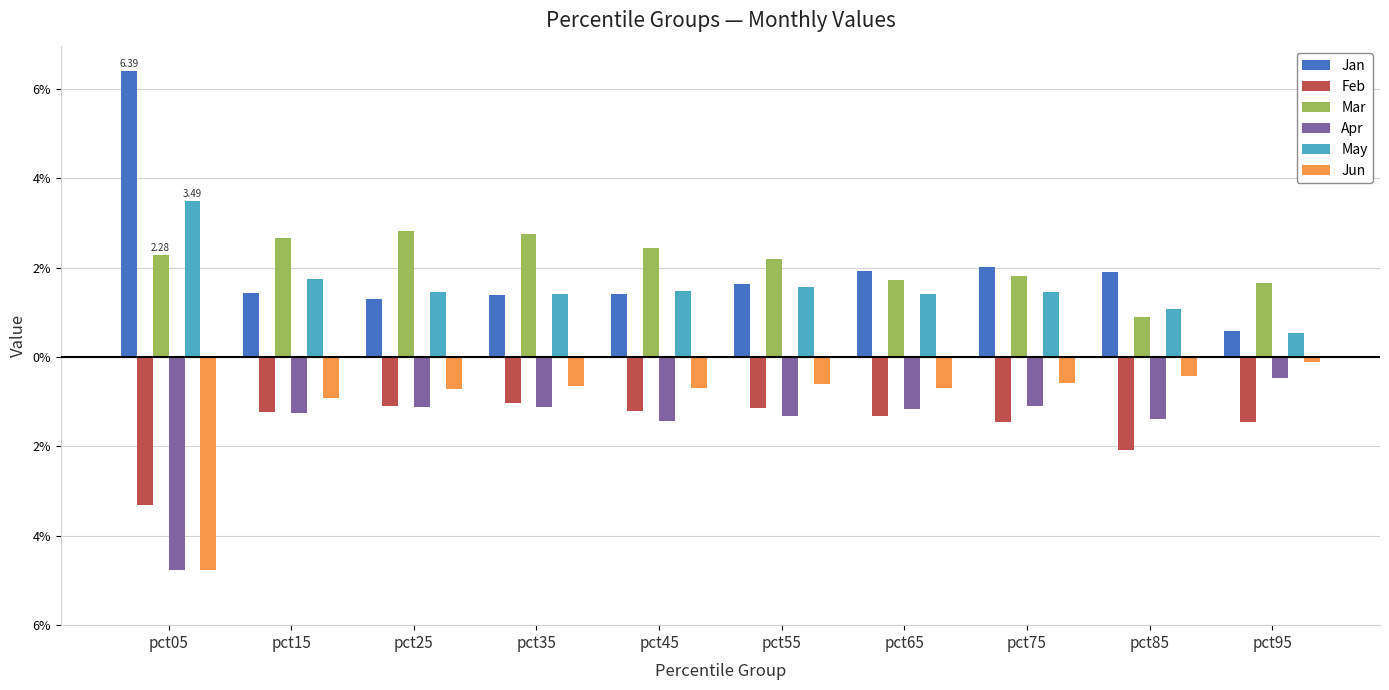

Does the chart contain stacked bars?

No